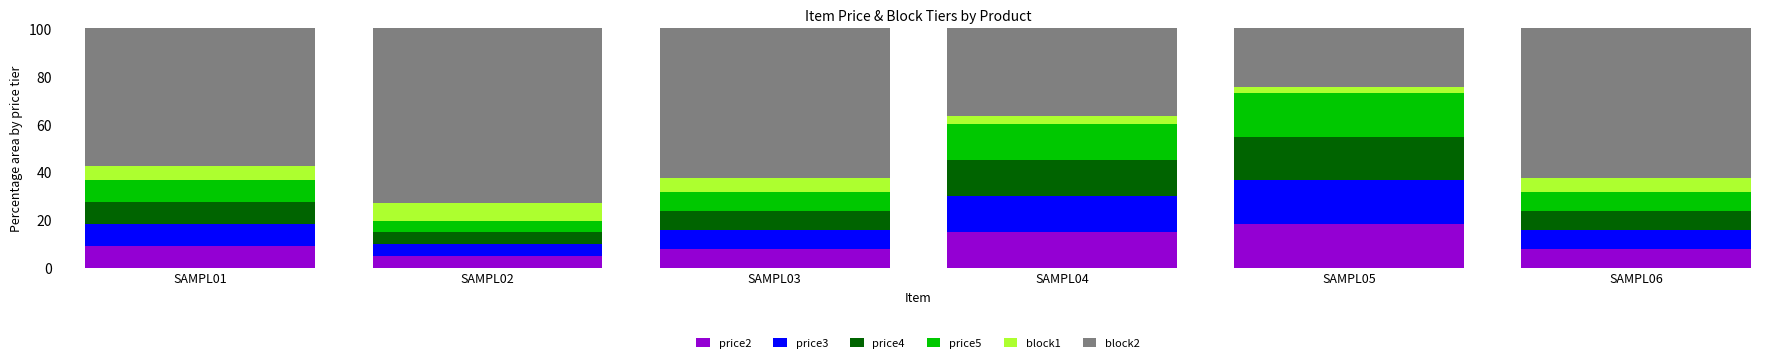

What is the lowest value of the price2 series?

4.9